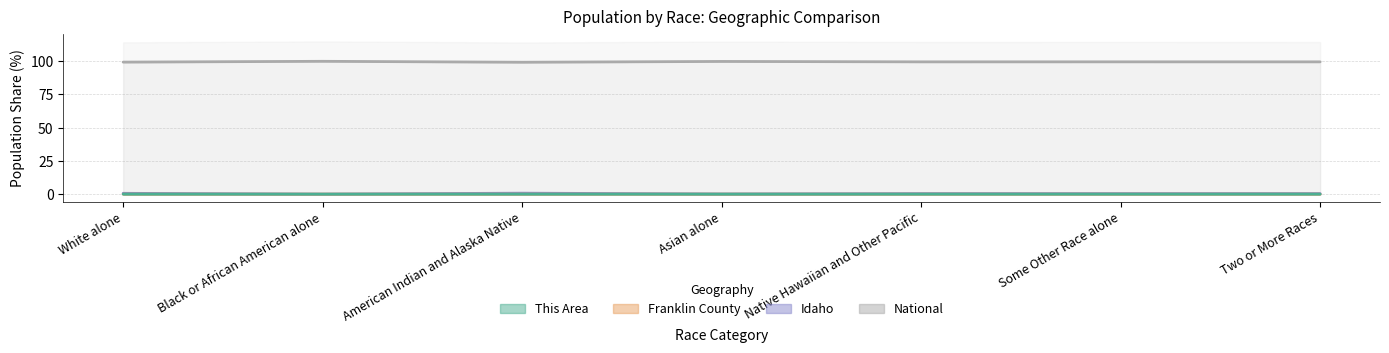

Does the chart have visible grid lines?

Yes